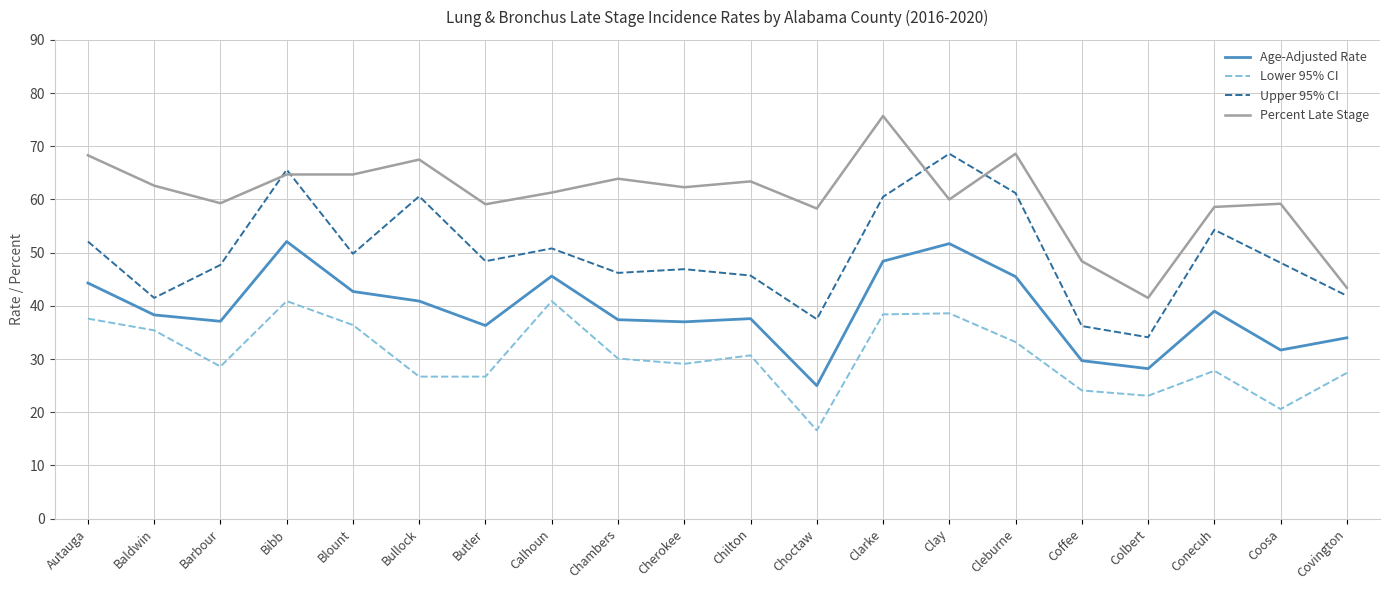

The Lower 95% CI series shows 16.6 at Choctaw. True or false?

True